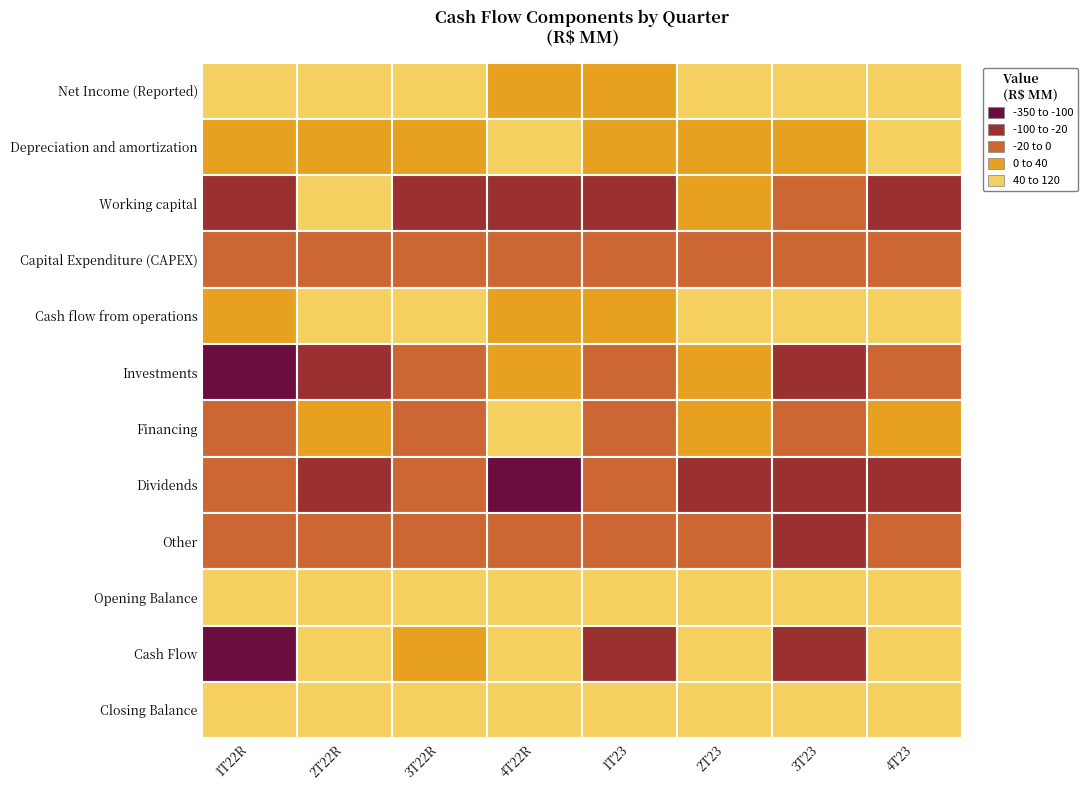

Reading left to right, what are all the values shown in this chart?

Net Income (Reported): 51.7	57.3	68.2	16.8	34.6	43.2	73.3	84.8
Depreciation and amortization: 18.5	20.7	21.8	50.9	26.8	27.4	27.6	56.1
Working capital: -45.8	43.1	-43.3	-29.3	-46.4	13.1	-19.6	-23.6
Capital Expenditure (CAPEX): -6.0	-6.9	-3.2	-10.7	-9.9	-2.1	-3.4	-2.6
Cash flow from operations: 18.4	114.2	43.4	27.7	5.1	81.6	77.8	114.7
Investments: -299.4	-43.6	-5.4	14.4	-15.5	13.2	-34.2	-1.5
Financing: -3.7	6.6	-8.1	107.5	-10.9	3.7	-18.7	0.2
Dividends: 0.0	-27.1	-7.8	-106.6	-2.8	-30.1	-53.1	-68.5
Other: 0.0	0.0	0.0	0.0	-6.3	0.0	-41.3	0.0
Opening Balance: 452.6	167.9	218.0	240.1	283.2	252.8	321.1	251.7
Cash Flow: -284.7	50.1	22.1	43.0	-30.4	68.3	-69.4	45.0
Closing Balance: 167.9	218.0	240.1	283.2	252.8	321.1	251.7	296.6